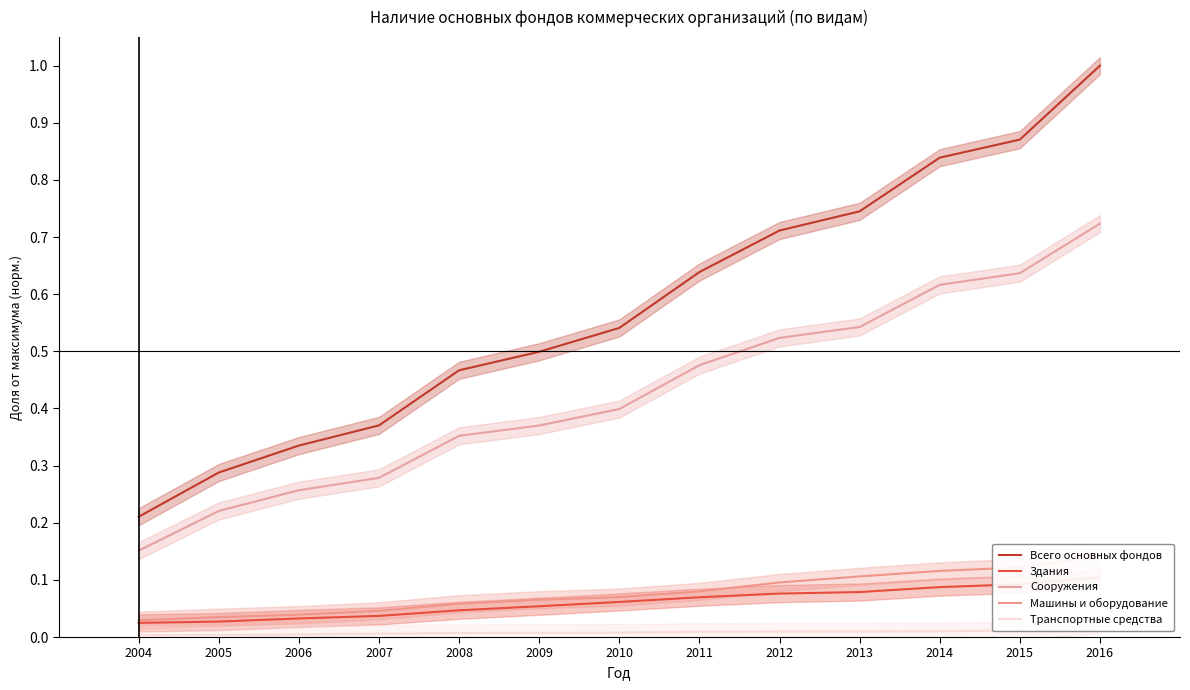

How many distinct data groups are displayed?

5